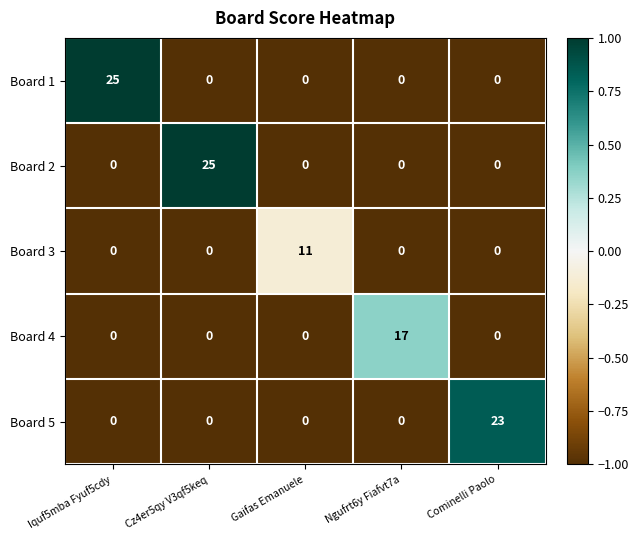

How many data points does each series have?

5